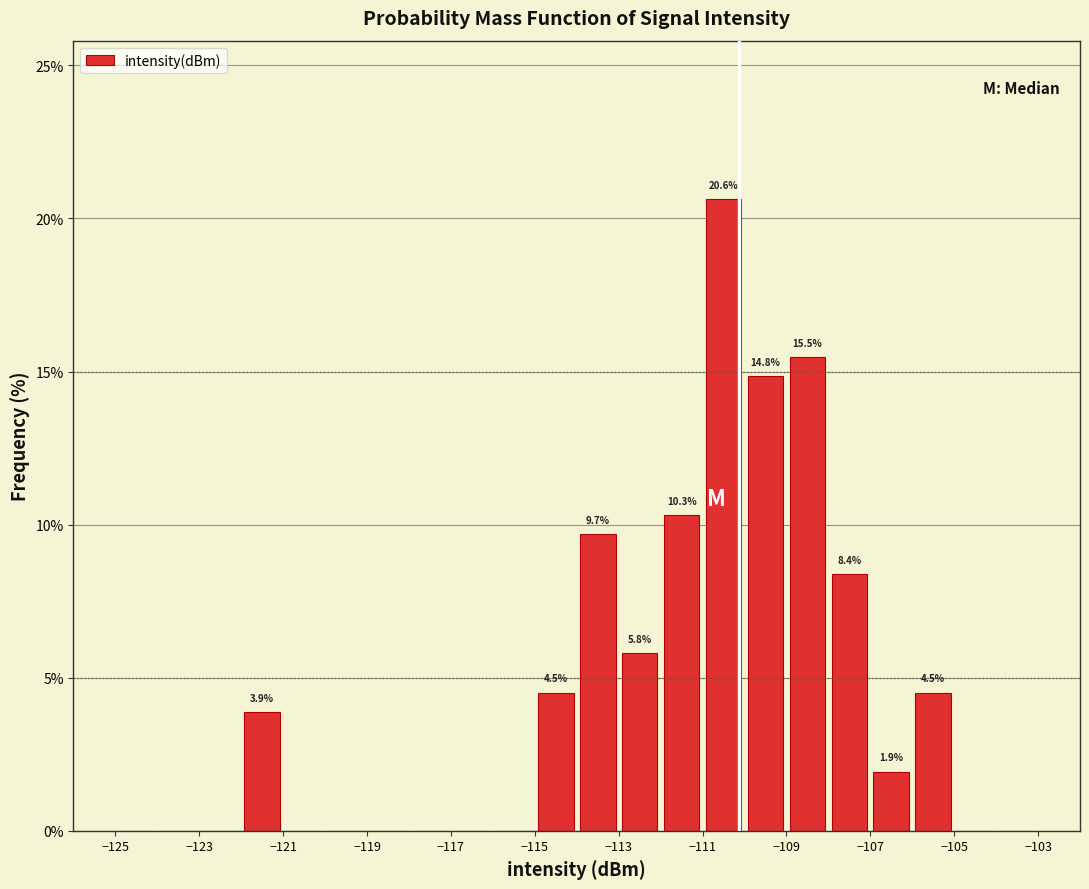

Over which range of the x-axis is the bar tallest?

-111 to -110